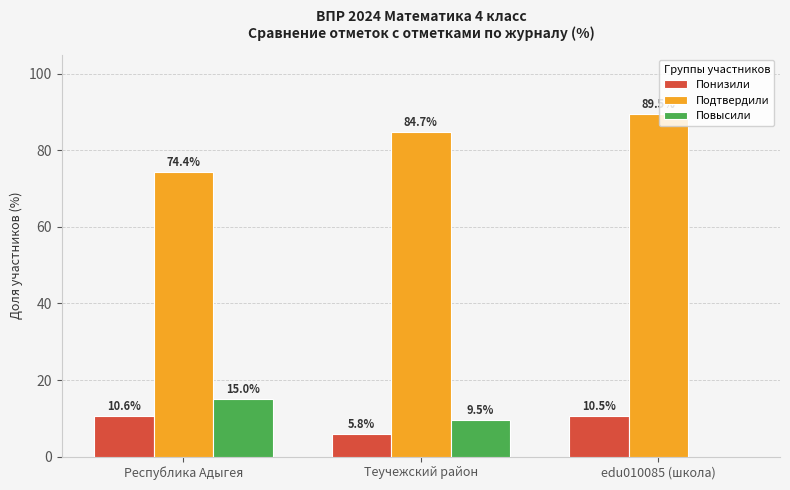

What is the total value across all series at Республика Адыгея?

100.0